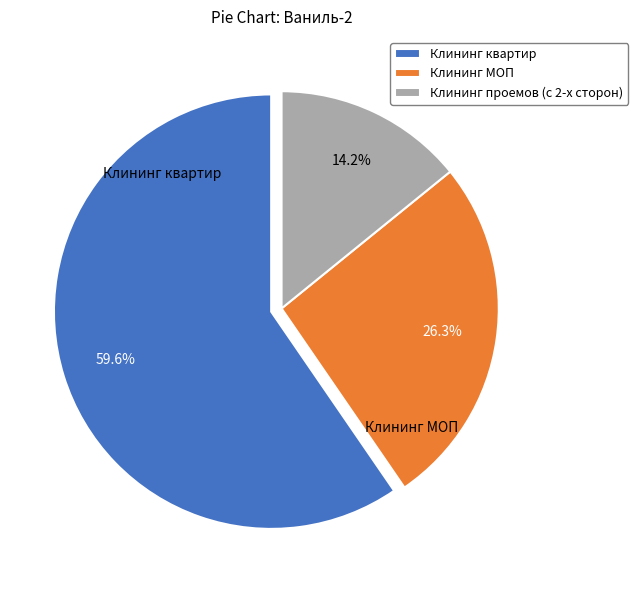

Which slice is the largest?

Клининг квартир